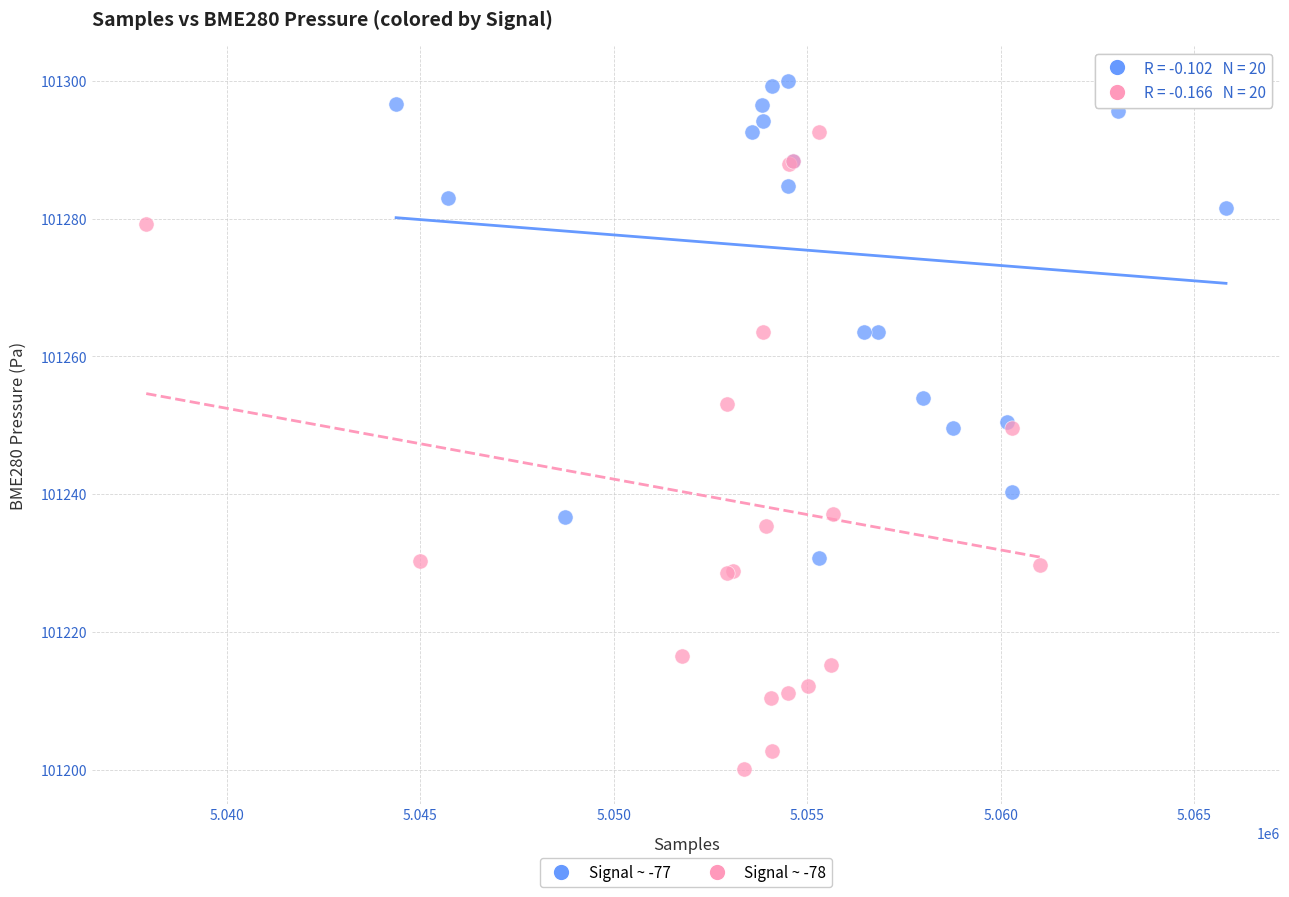

Which series reaches the maximum Y coordinate?

Signal ~ -77